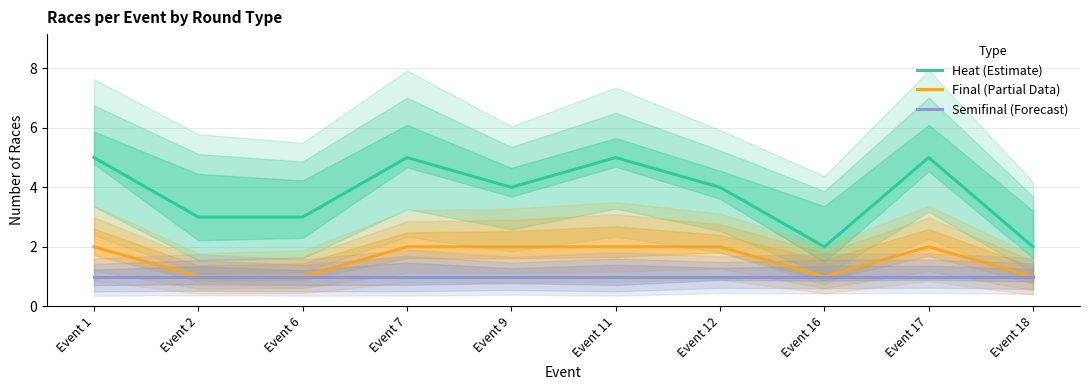

Reading right to left, transcribe all the data shown in this chart.

Heat (Estimate): Event 18=2	Event 17=5	Event 16=2	Event 12=4	Event 11=5	Event 9=4	Event 7=5	Event 6=3	Event 2=3	Event 1=5
Final (Partial Data): Event 18=1	Event 17=2	Event 16=1	Event 12=2	Event 11=2	Event 9=2	Event 7=2	Event 6=1	Event 2=1	Event 1=2
Semifinal (Forecast): Event 18=1	Event 17=1	Event 16=1	Event 12=1	Event 11=1	Event 9=1	Event 7=1	Event 6=1	Event 2=1	Event 1=1